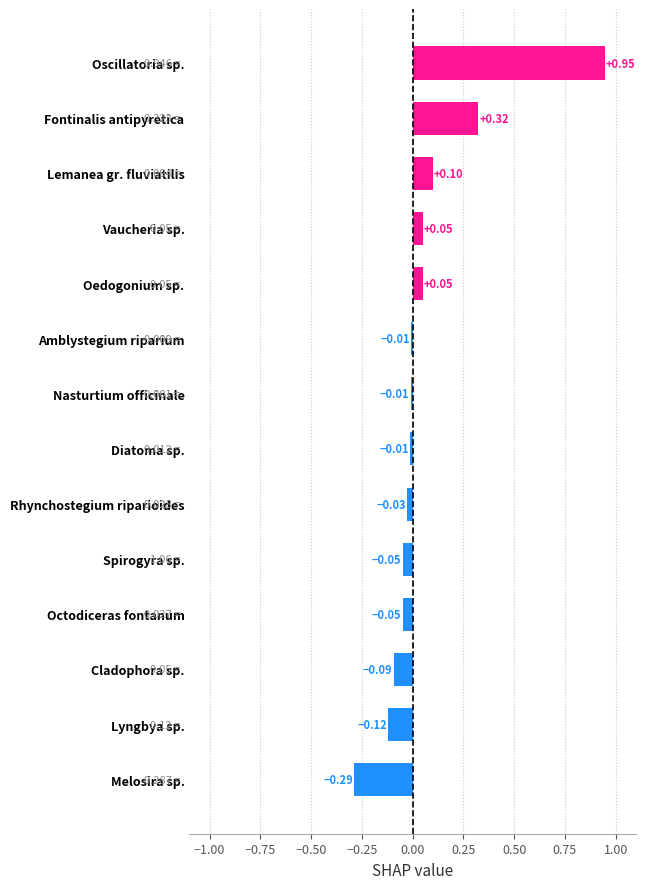

How many bars are there in total?

14